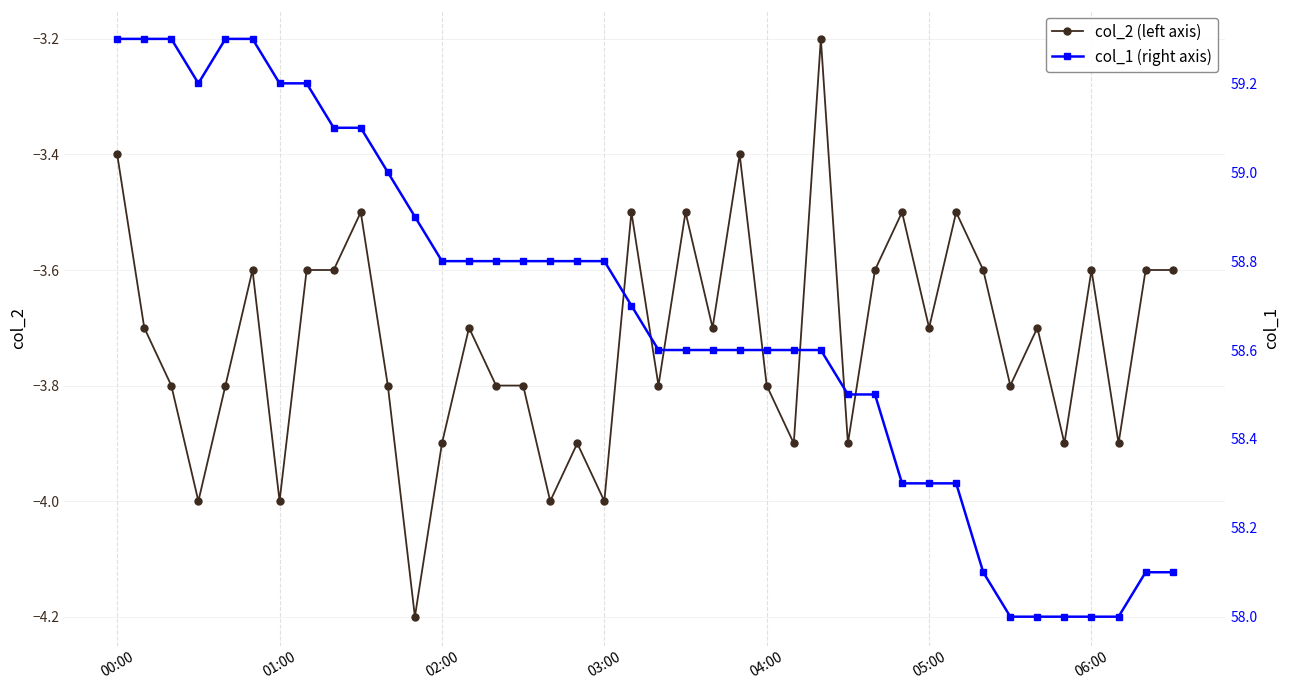

Does the chart display data point markers on the line(s)?

Yes